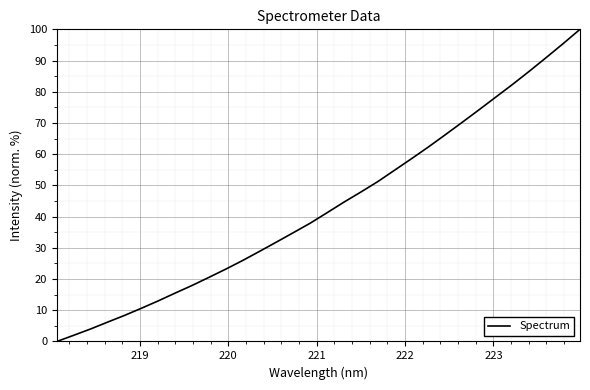

What is the maximum value shown in the chart?

100.0